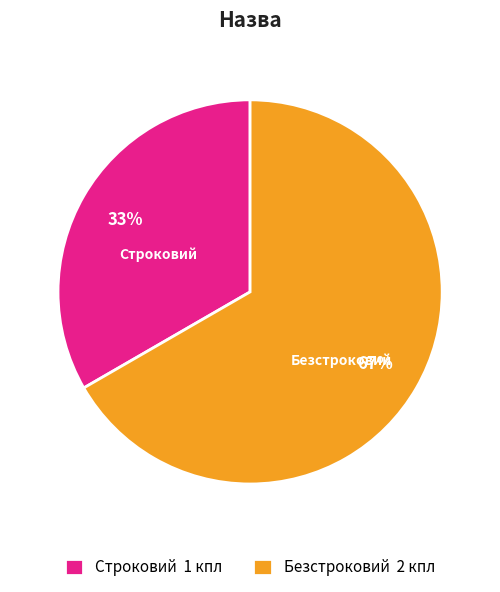

Which has a higher value, Строковий or Безстроковий?

Безстроковий